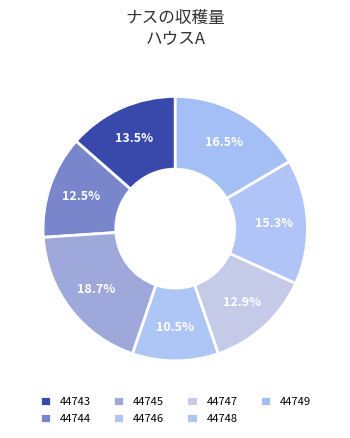

Which category has the smallest portion of the pie?

44746